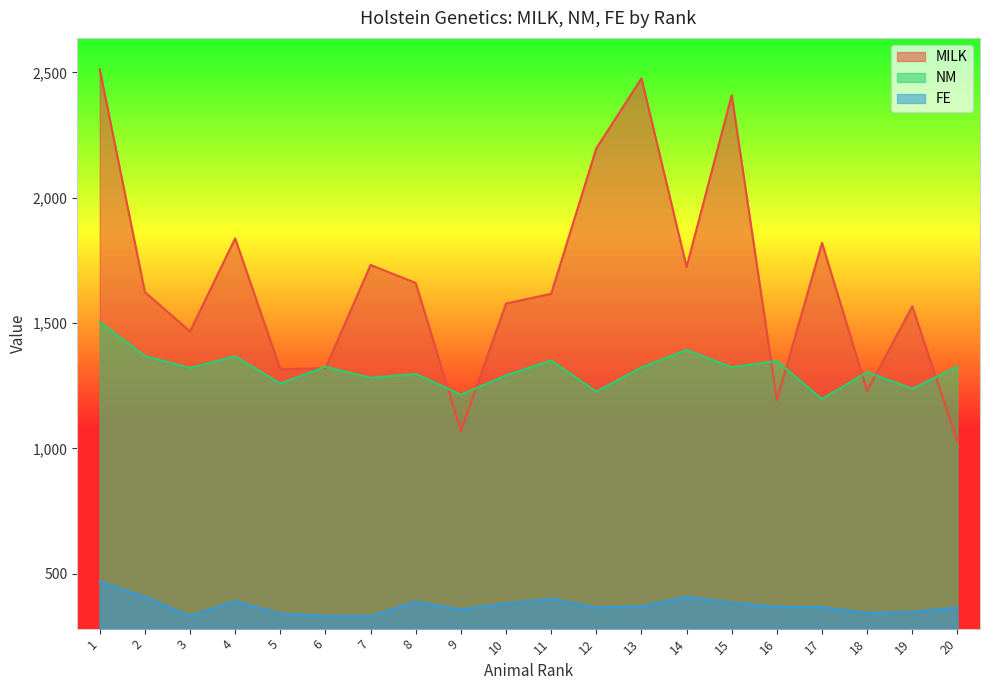

What is the greatest value displayed?

2512